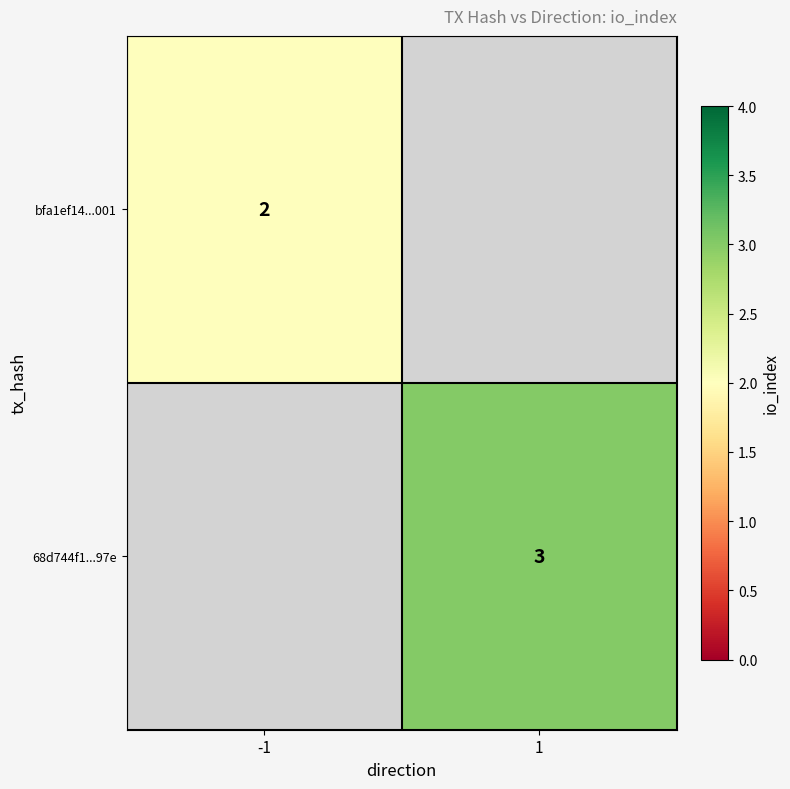

Is the value of bfa1ef14...001 at -1 greater than the value of 68d744f1...97e at 1?

No